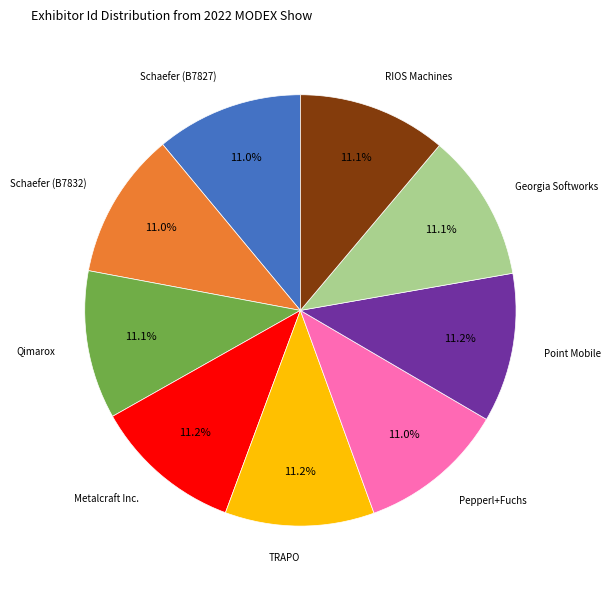

Is there a majority slice in this chart?

No